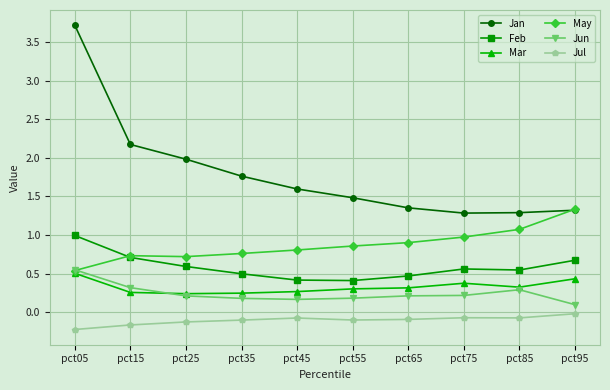

What is the maximum value shown in the chart?

3.7